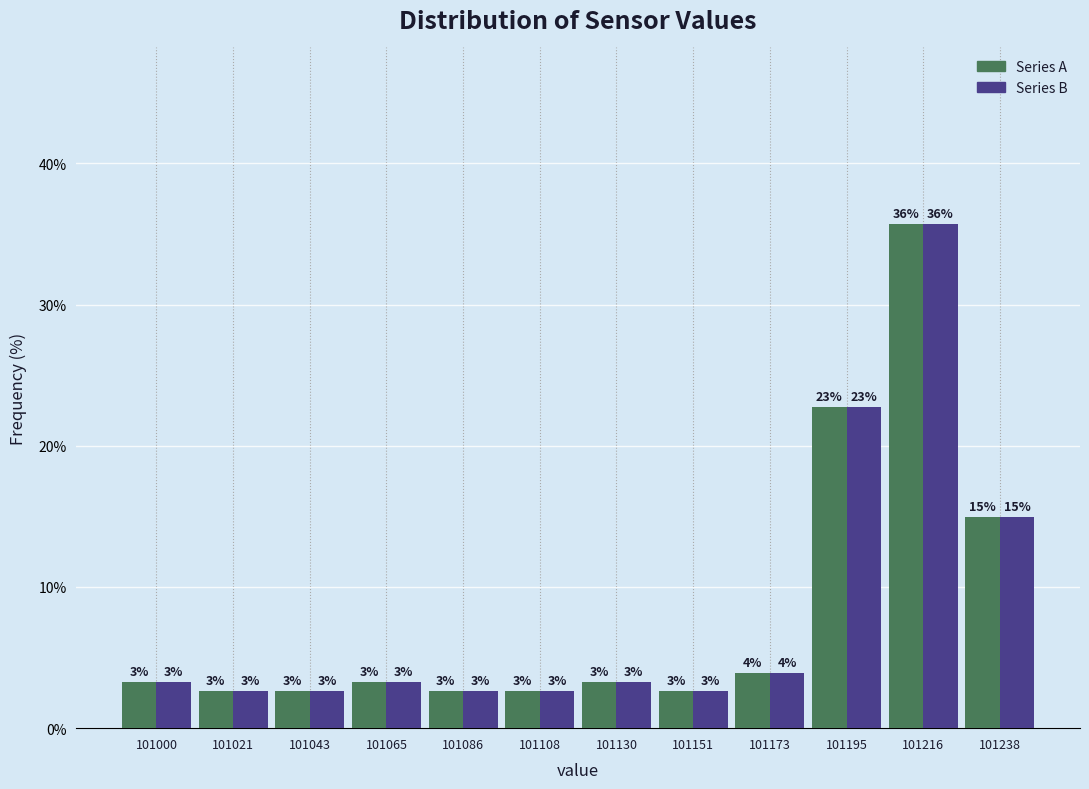

Are the bars grouped side by side (vs. stacked)?

Yes